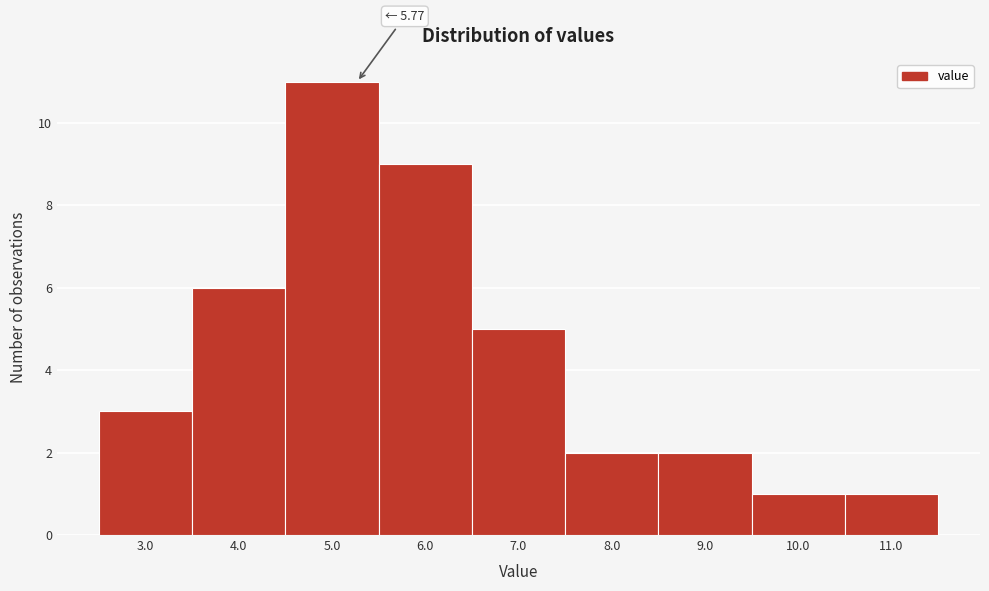

Reading right to left, what are all the values shown in this chart?

1	1	2	2	5	9	11	6	3